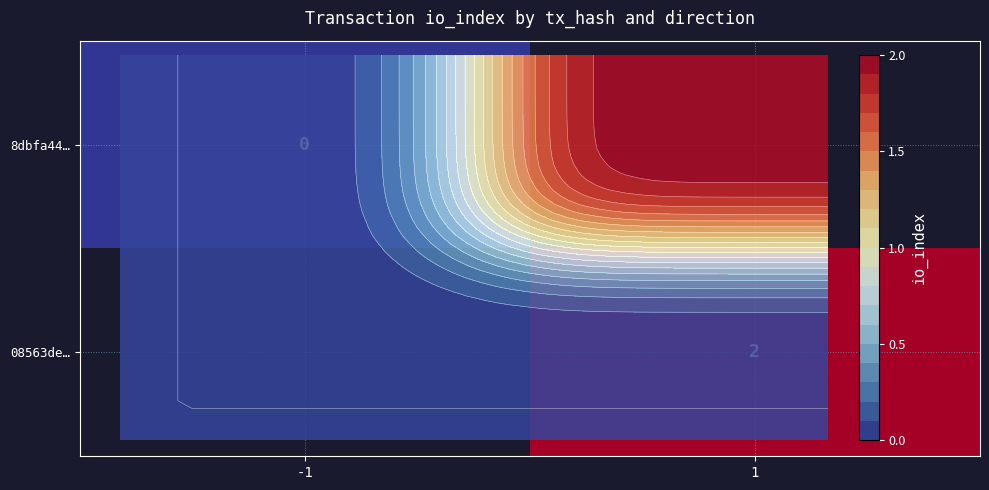

At which label is 8dbfa44… closest to 0?

-1